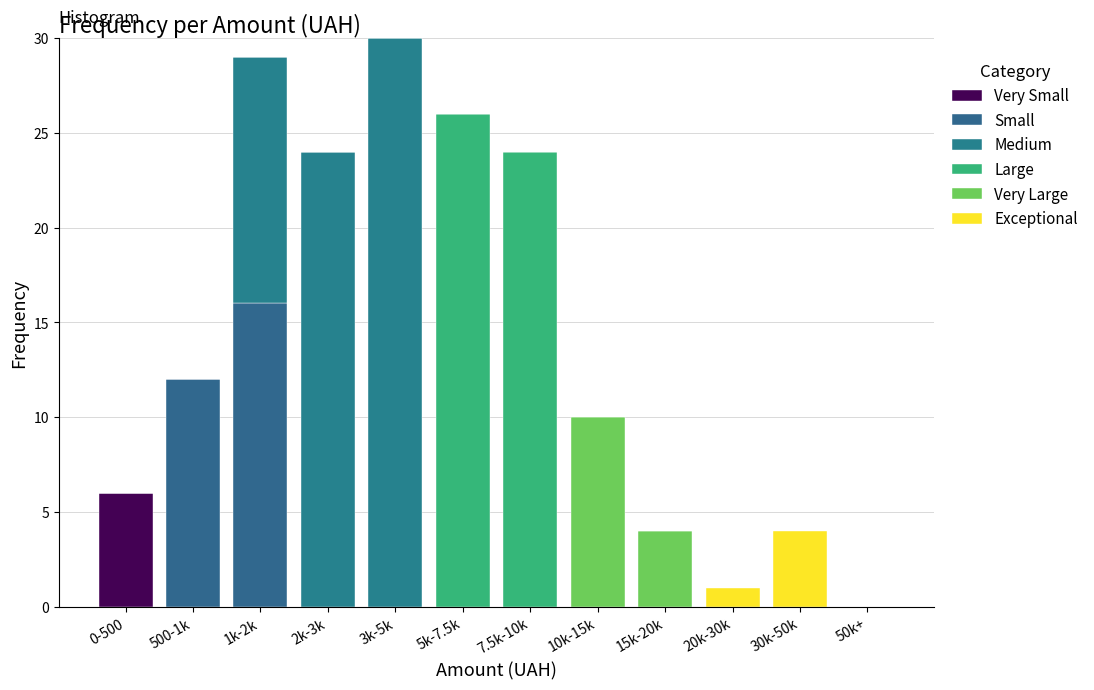

Does the chart contain stacked bars?

Yes